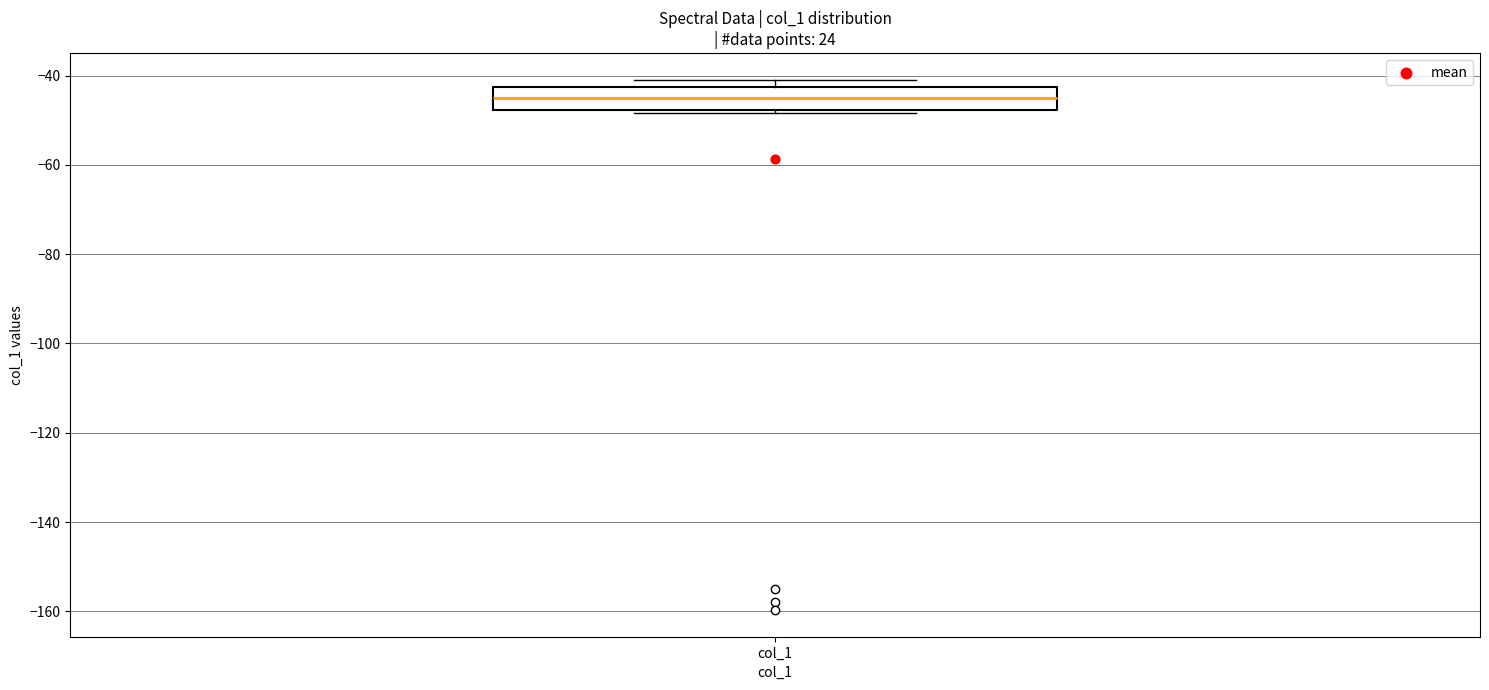

Where does the median line of the box for col_1 sit on the y-axis? The values are not printed on the chart, so give them approximately, as read against the axis.

-44